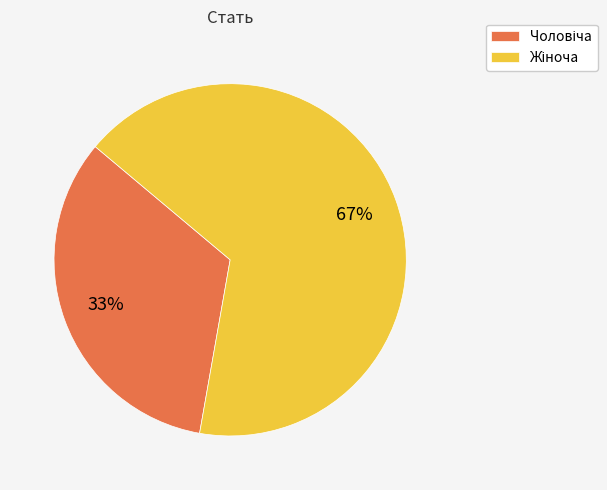

To the nearest percent, what is the average slice percentage?

50%